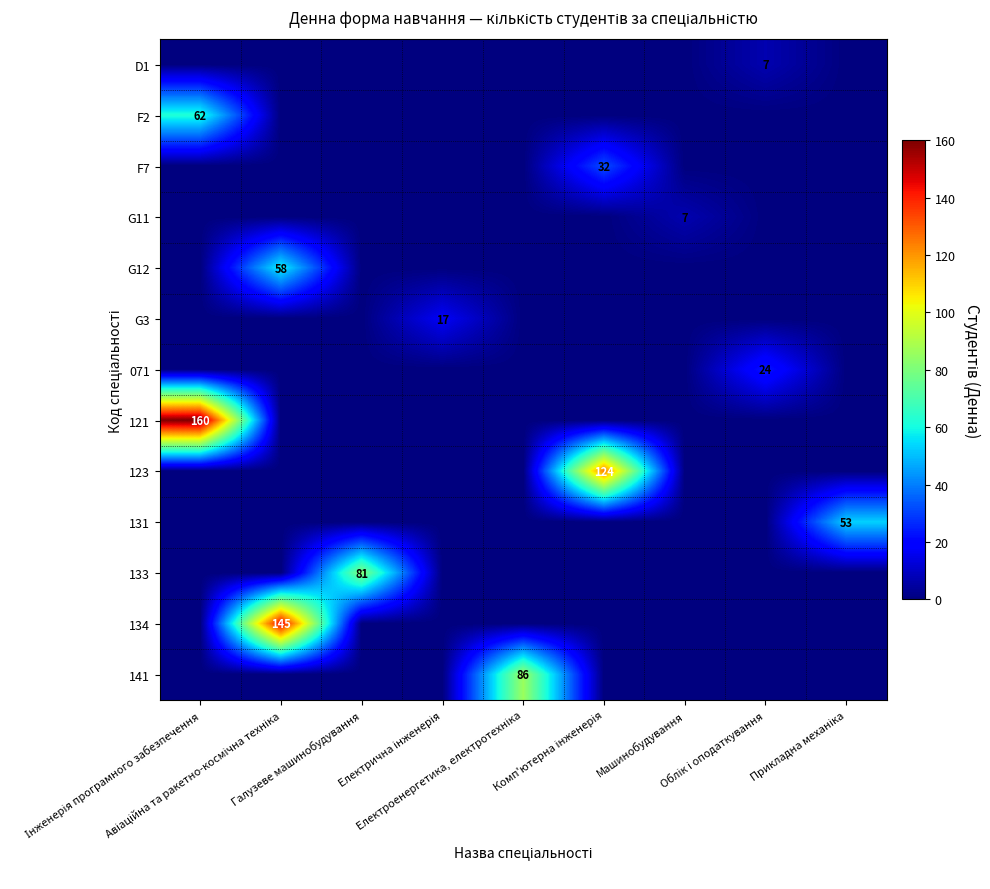

Which series has the largest total across all categories?

121